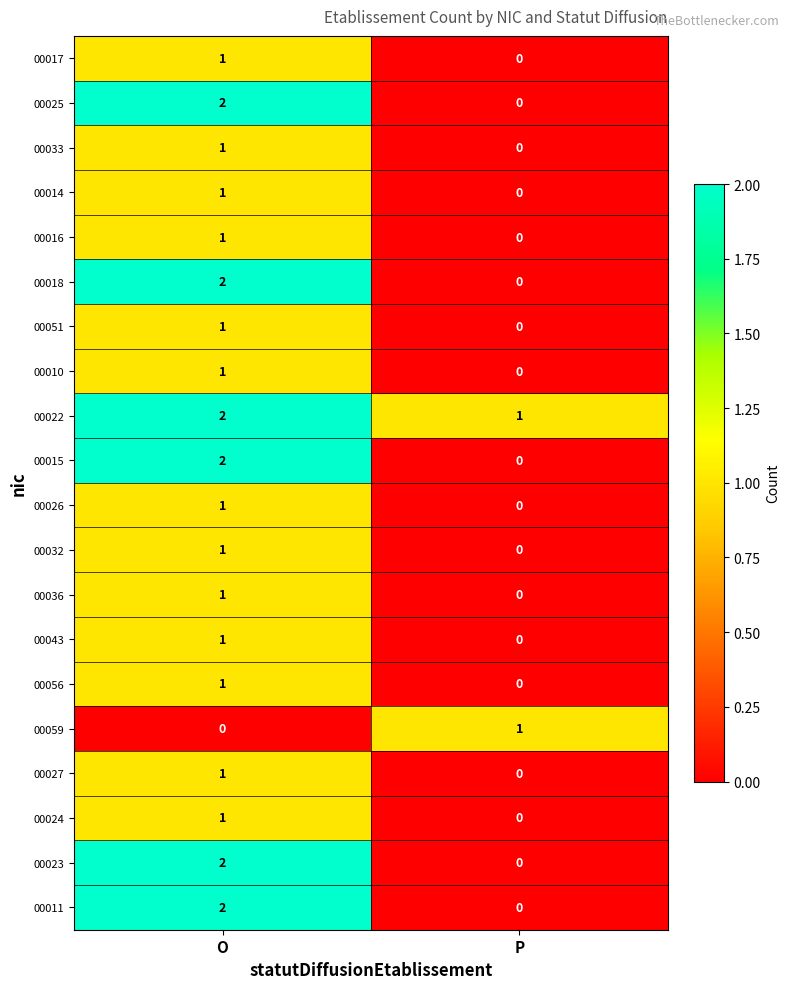

The value of 00056 at P is 0. True or false?

True